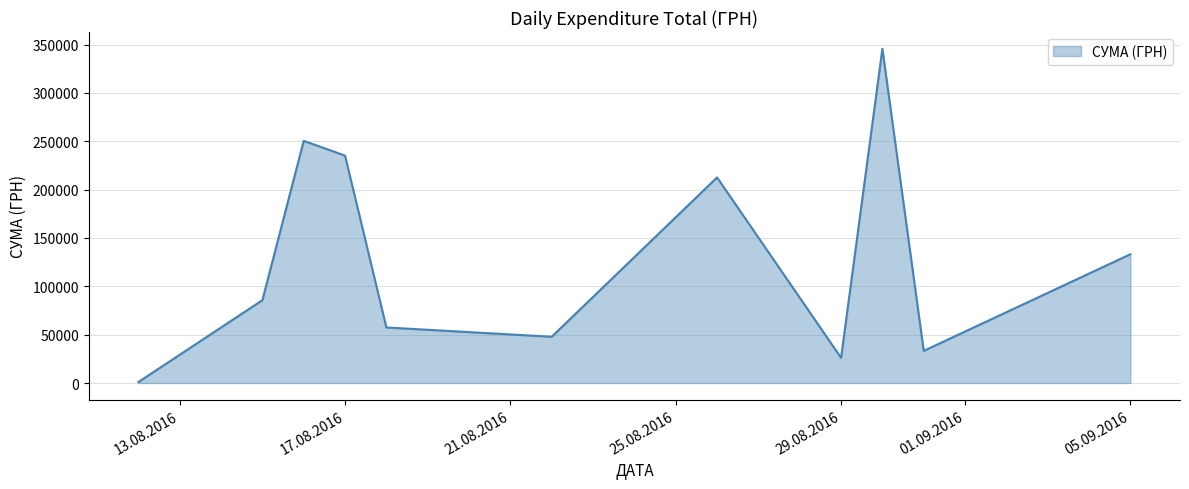

What is the greatest value displayed?

345687.3